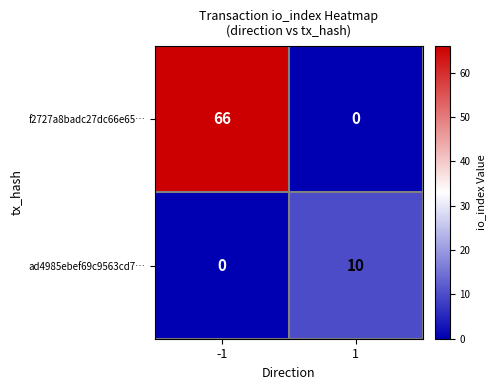

Which series changed the most between -1 and 1?

f2727a8badc27dc66e65…